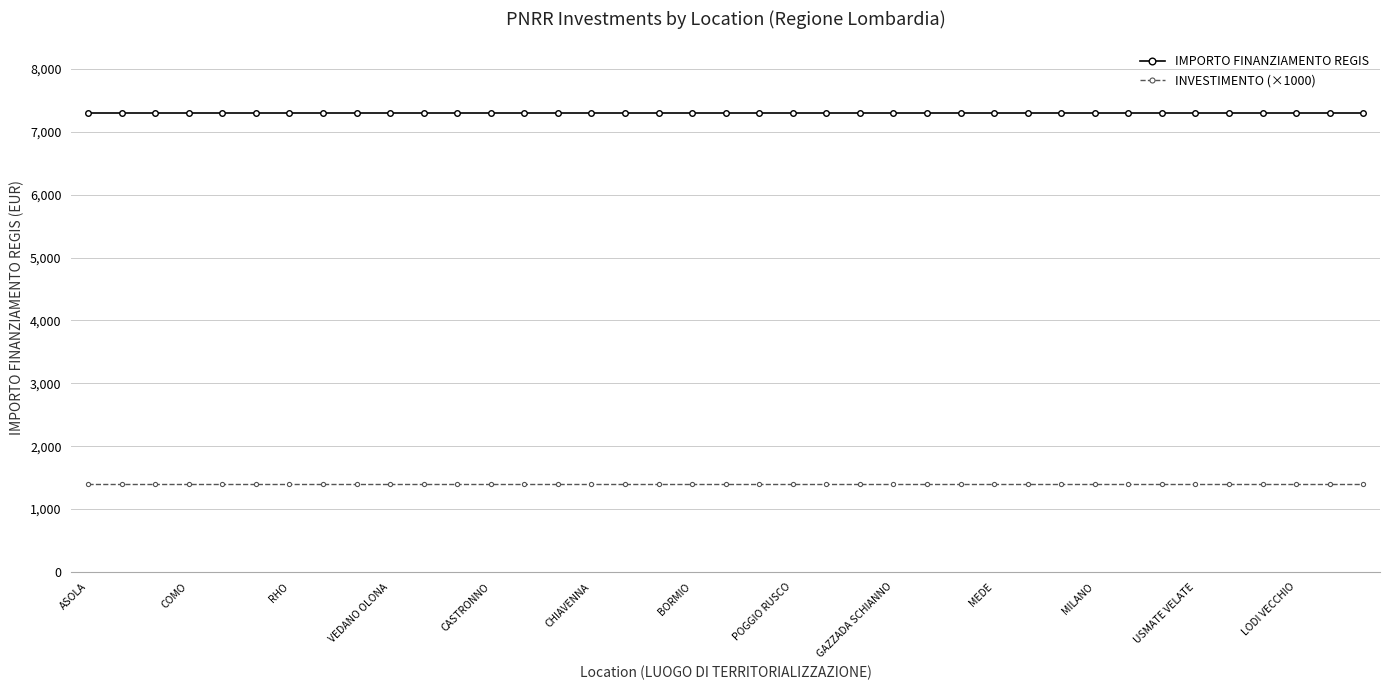

What is the value of the INVESTIMENTO (×1000) point at the 19th from the left?

1400